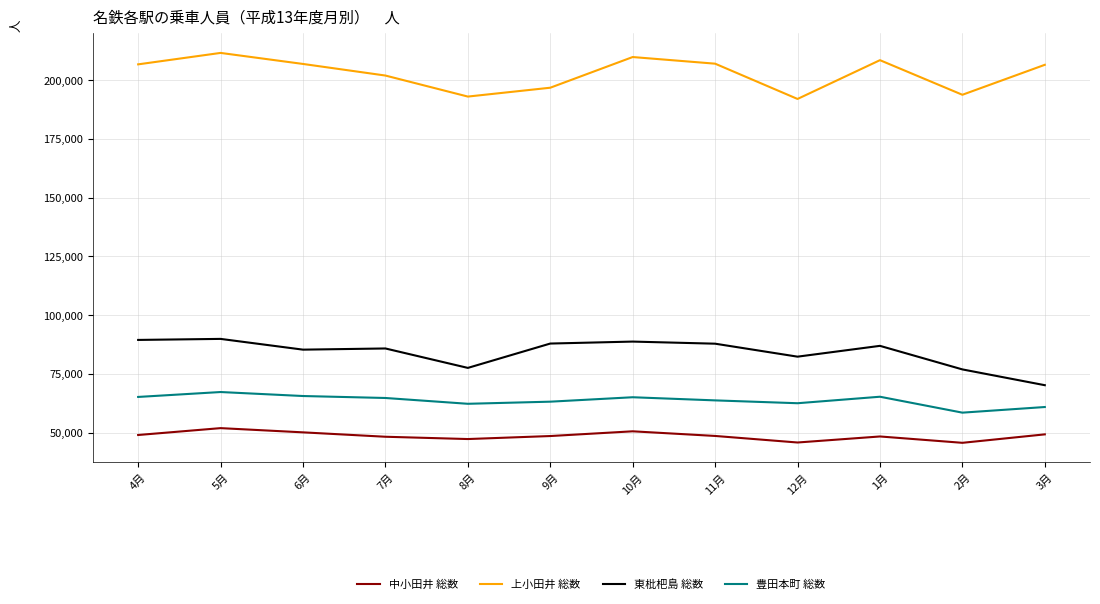

What is the spread (max minus min) of values at 12月?

146185